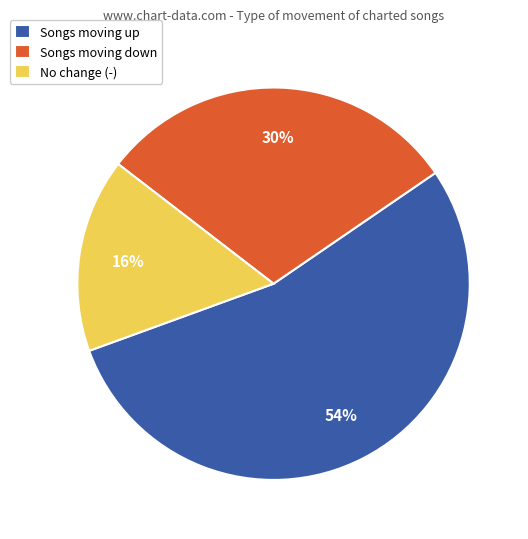

To the nearest percent, what percentage of the pie is Songs moving down?

30%